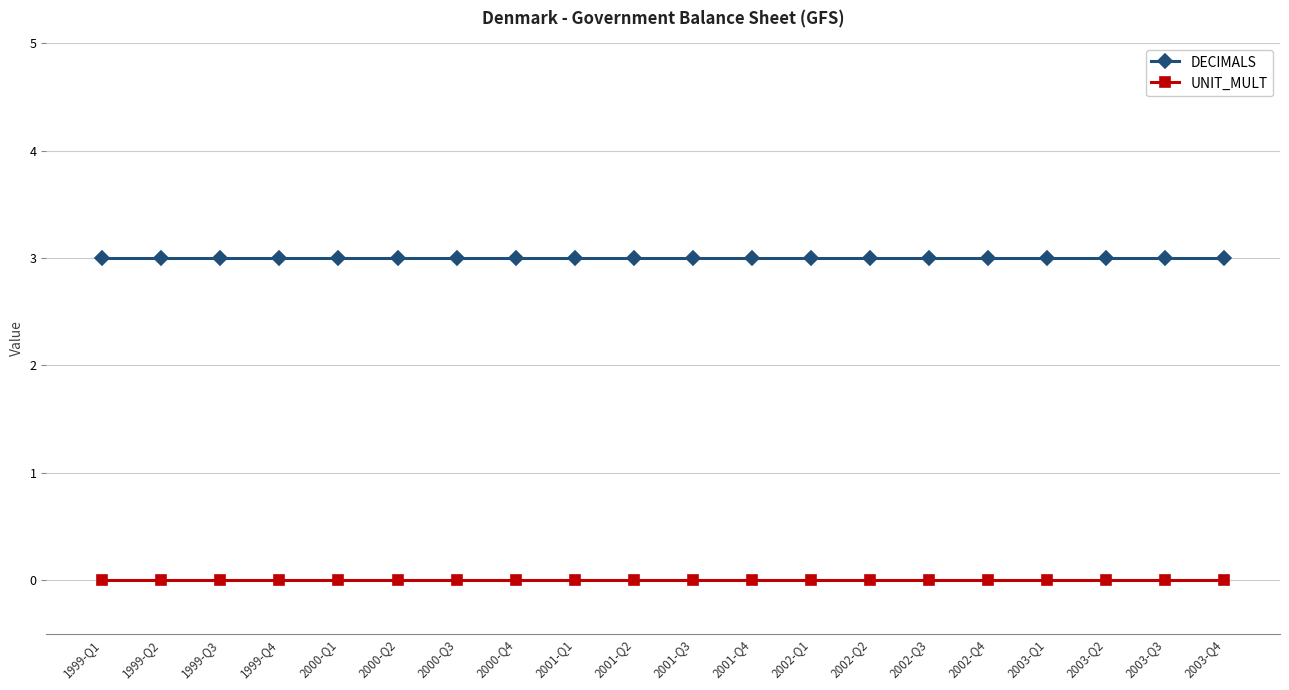

Which series has the largest total across all categories?

DECIMALS